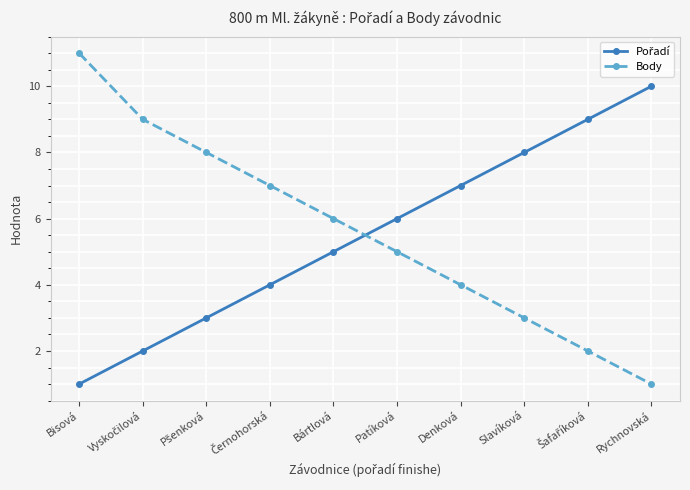

The value of Body at Patíková is 5. True or false?

True